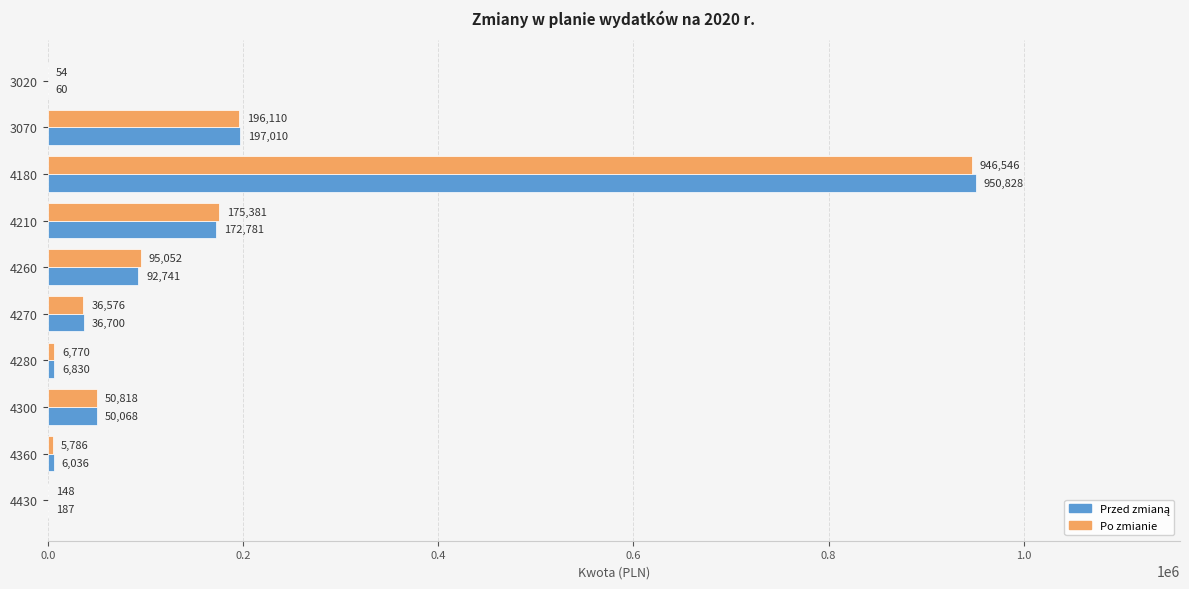

What is the average value of the Po zmianie series?

151324